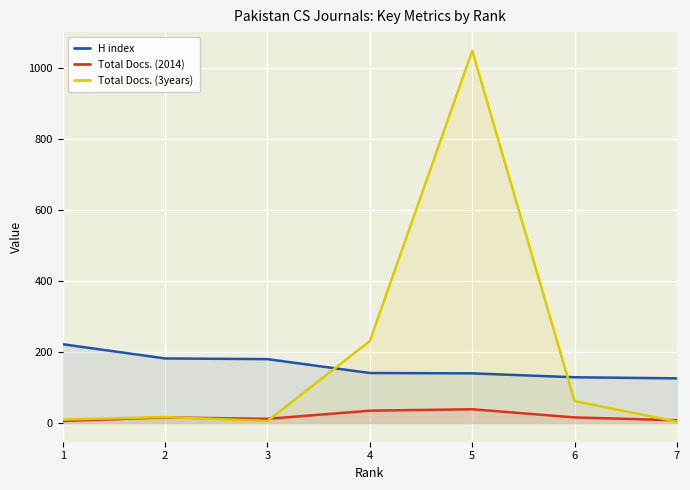

What is the difference between the highest and lowest values at 2?

166